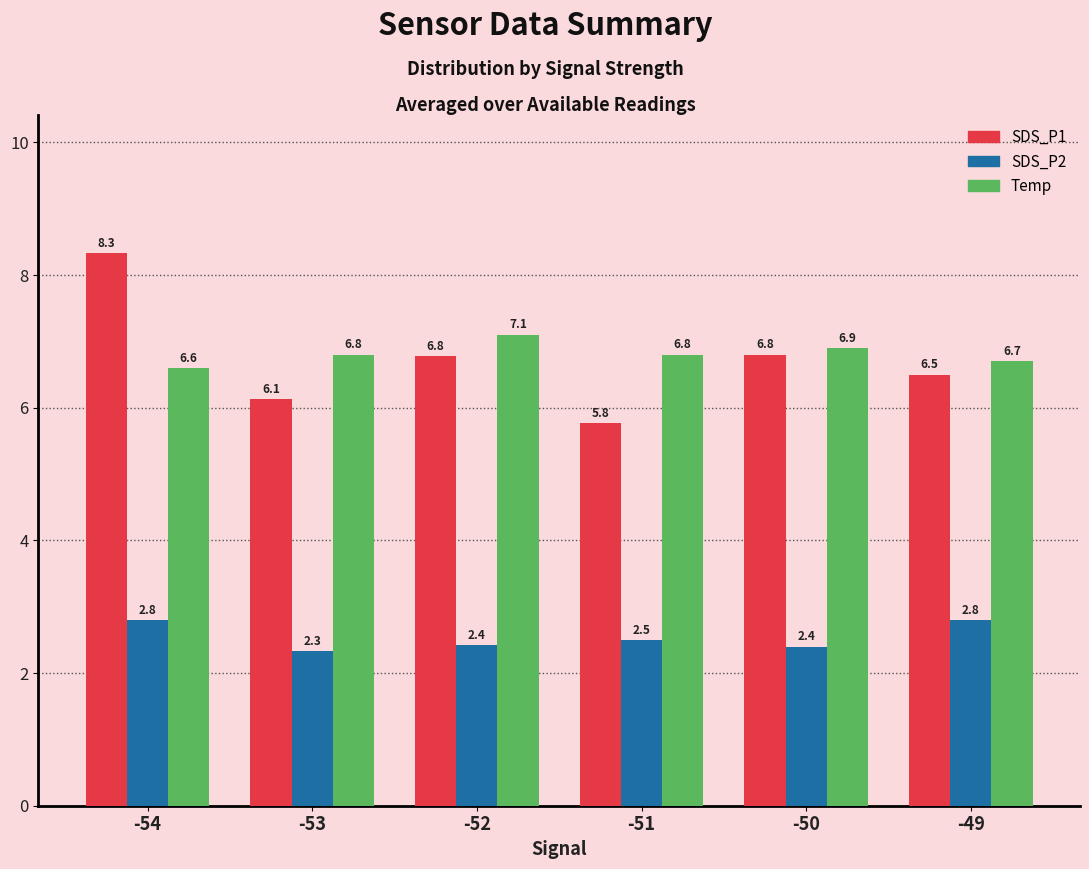

Is it true that Temp equals 6.6 at -54?

True